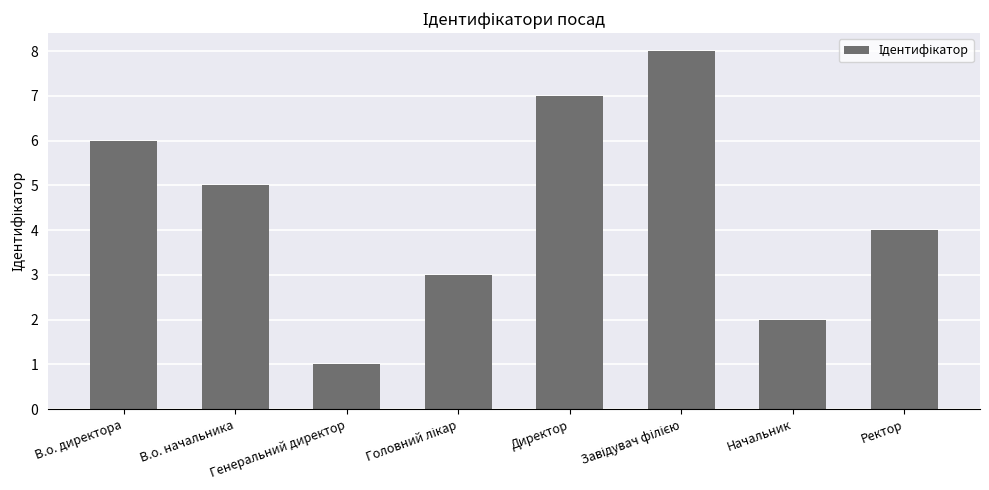

What is the sum of all values?

36